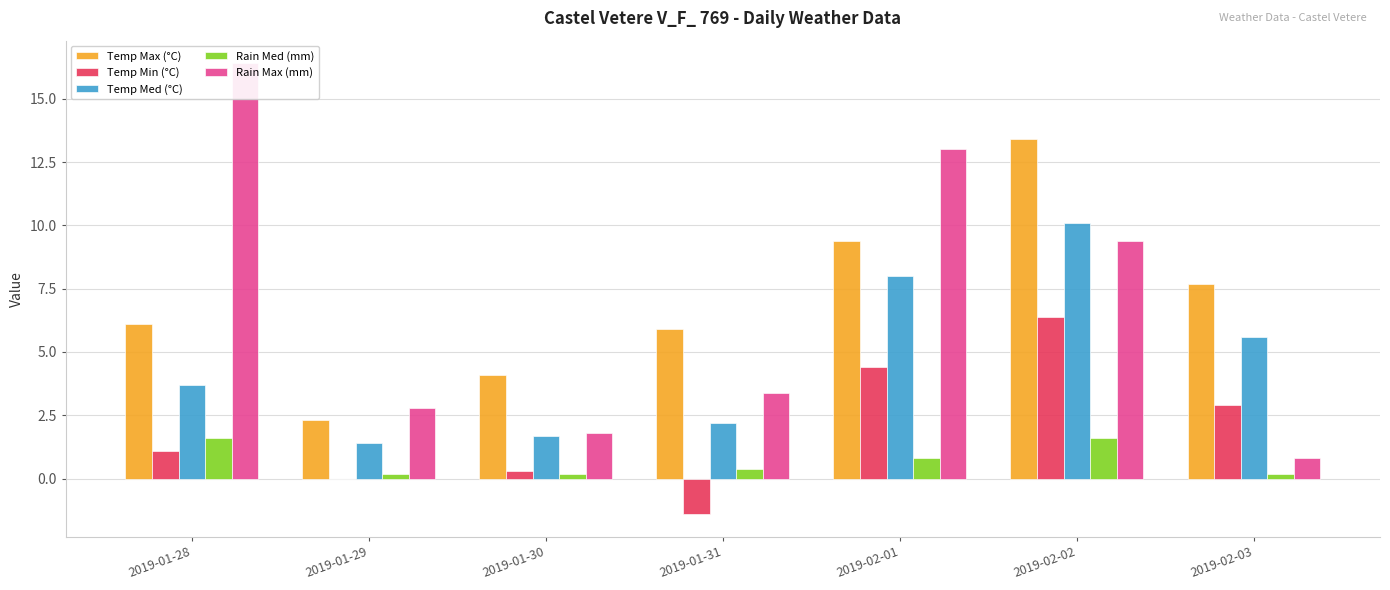

What is the value of the Rain Med (mm) bar at the 4th from the left?

0.4